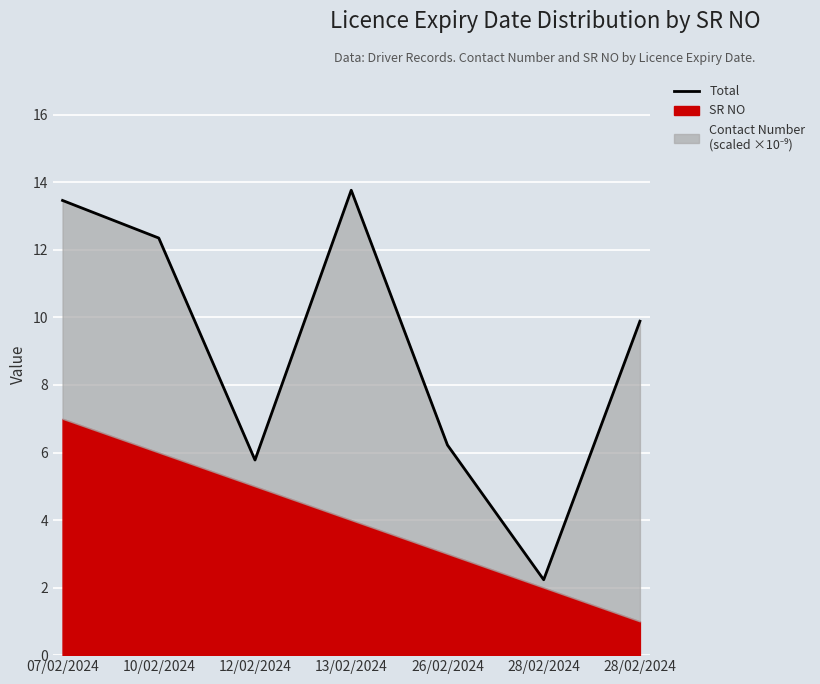

What is the value of the 5th point from the left?

6.2